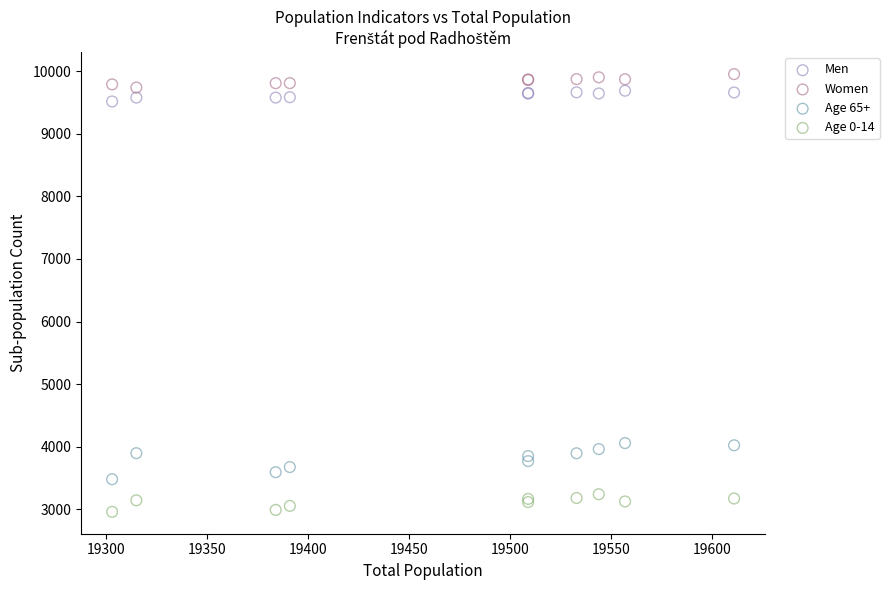

What is the X range (max minus min) for the scatter plot?

308